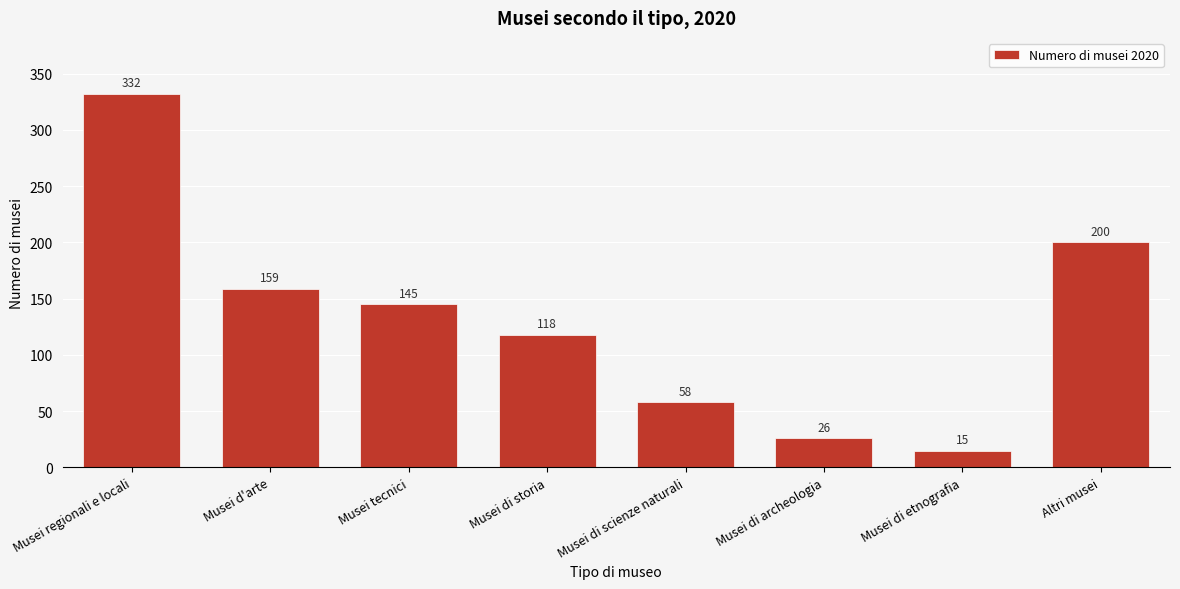

Reading left to right, list all the values displayed in this chart.

332	159	145	118	58	26	15	200